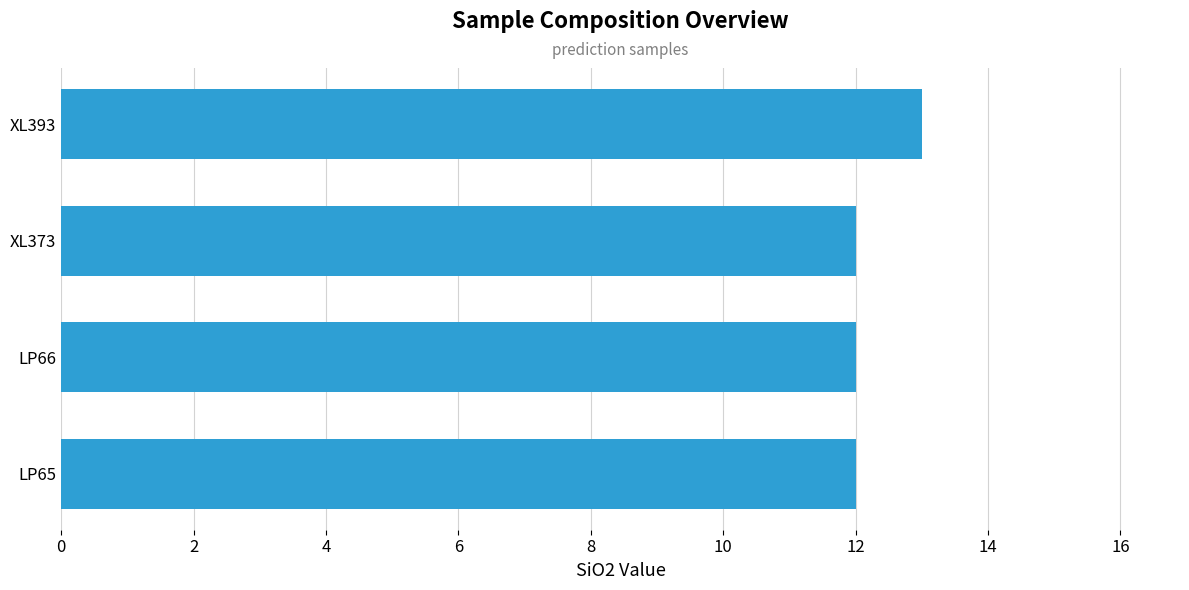

What is the sum of the values at XL373 and LP65?

24